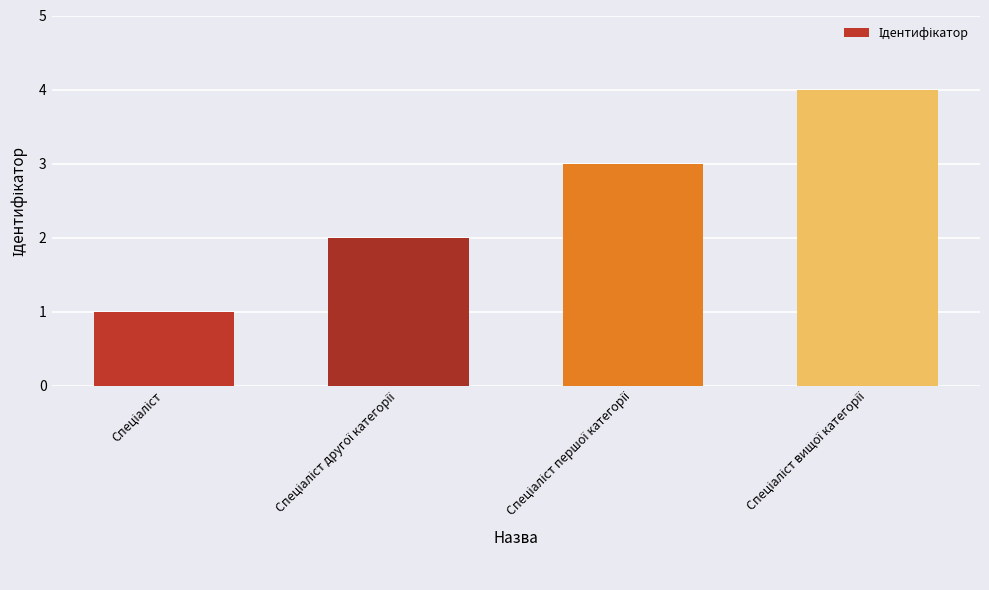

Are the bars horizontal?

No